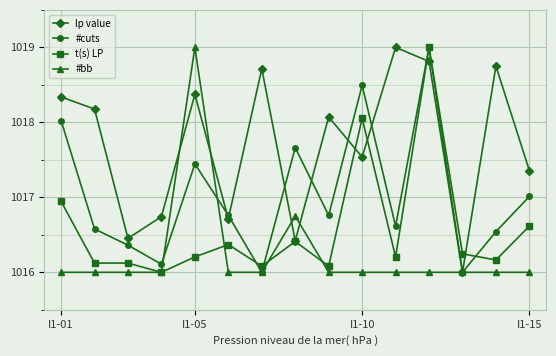

List the series in order of their overall mean, highest first.

lp value, #cuts, t(s) LP, #bb